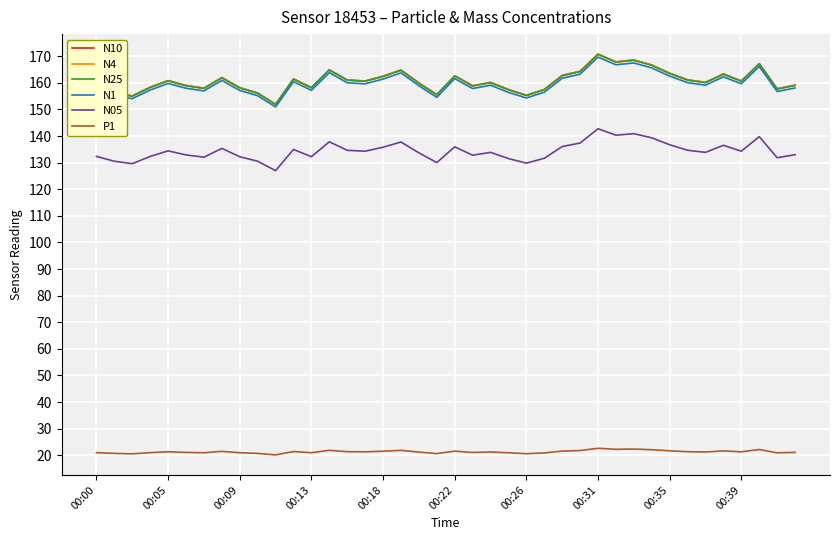

True or false: N05 and N25 intersect in this chart.

False